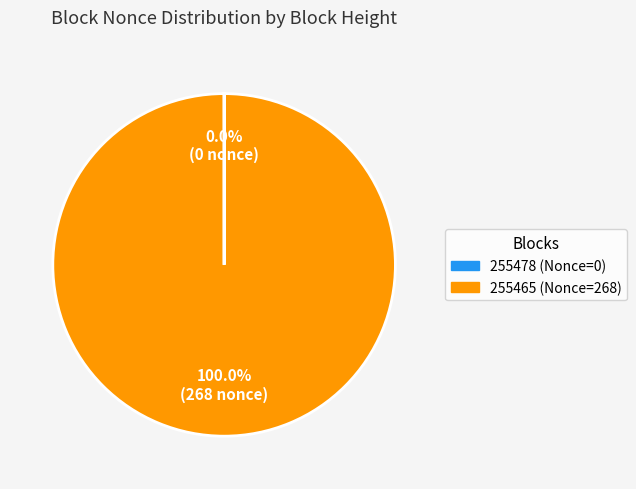

Is it true that 255465 (Nonce=268) is 88% of the pie?

False